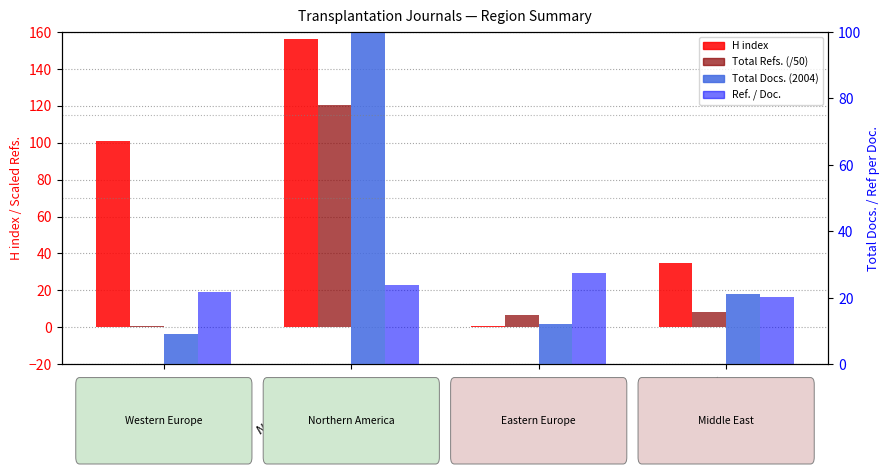

Is it true that Total Refs. (/50) equals 0.6 at Western Europe?

True